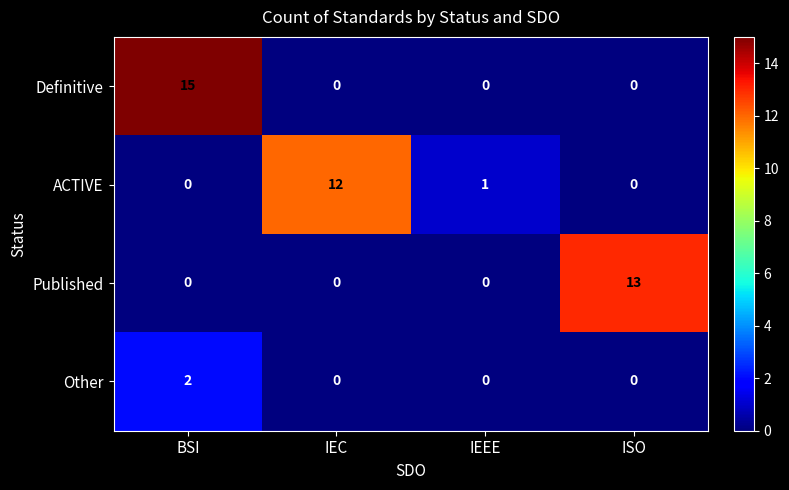

Which series changed the most between BSI and IEC?

Definitive